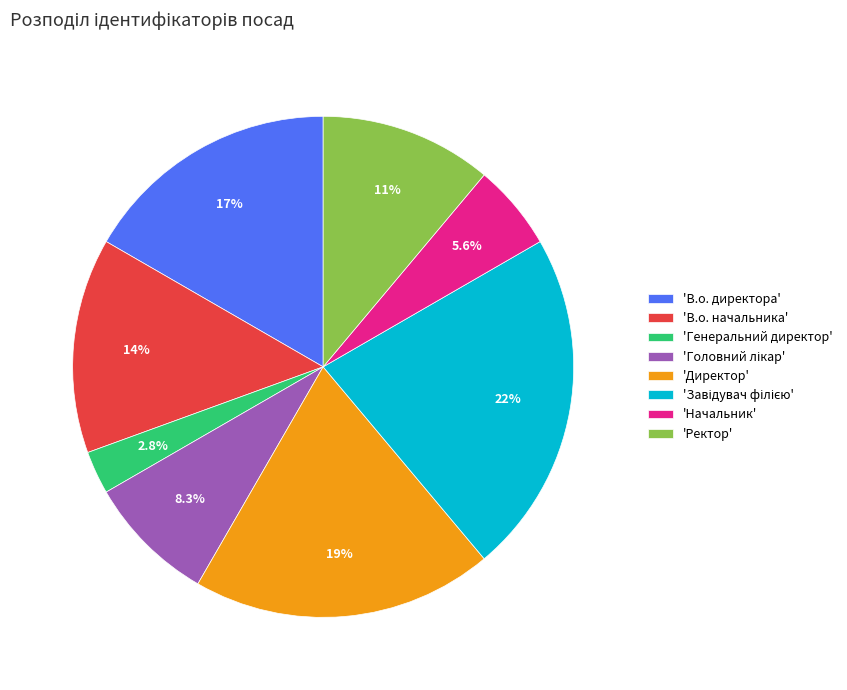

Approximately how many times larger is the value at 'В.о. начальника' compared to 'Генеральний директор'?

5.0